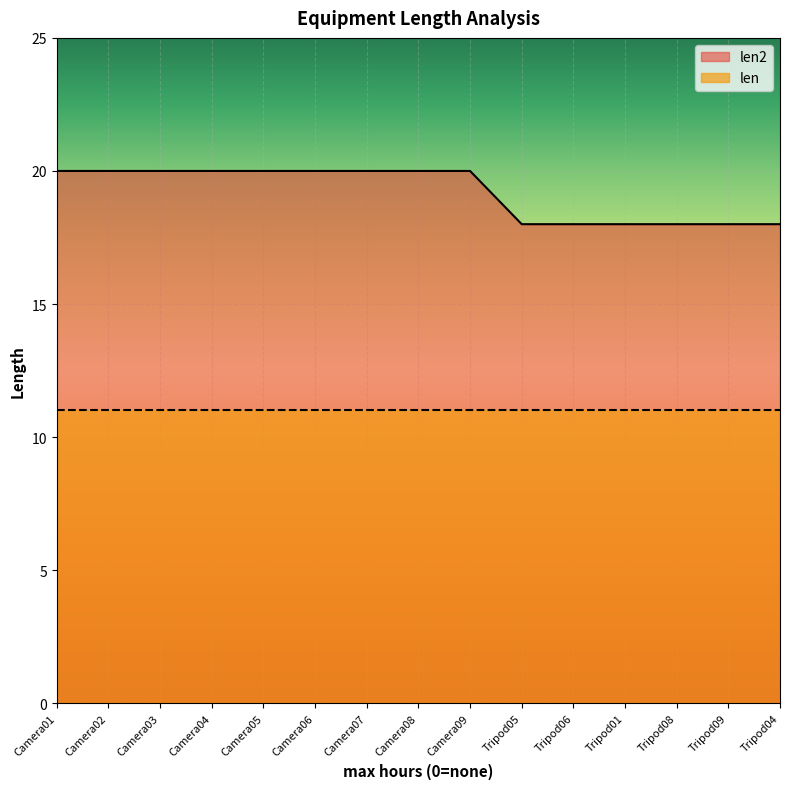

Which has a higher value, Camera02 or Tripod01?

Camera02